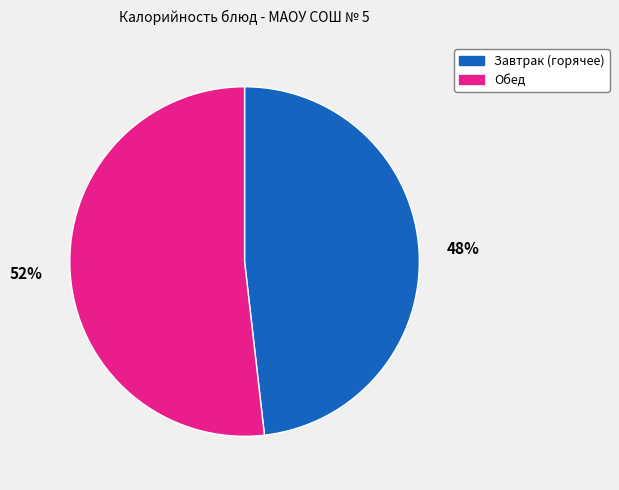

To the nearest percent, what is the difference between the largest and smallest slice percentages?

4%